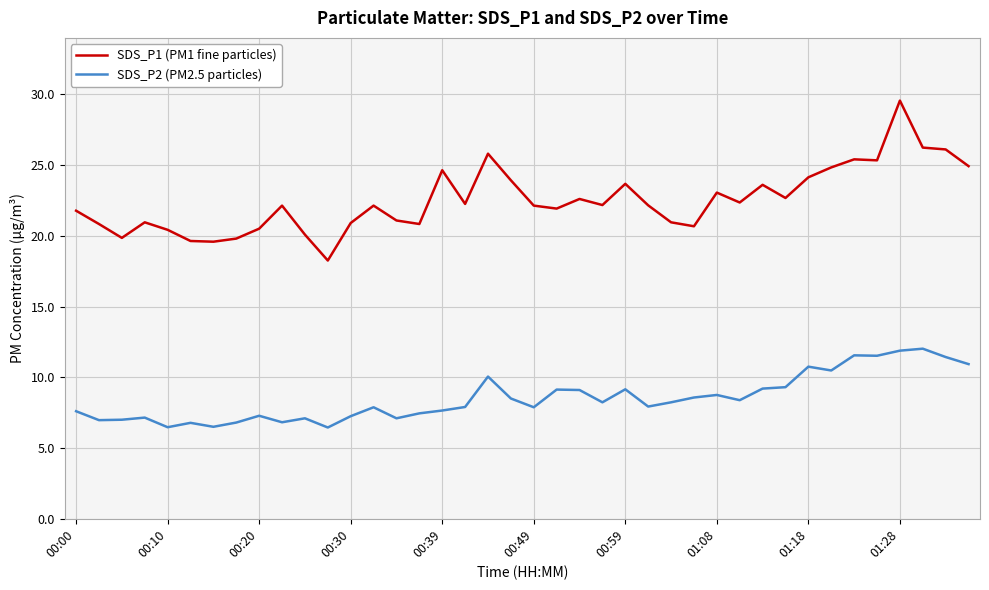

What is the highest value of the SDS_P2 (PM2.5 particles) series?

12.0